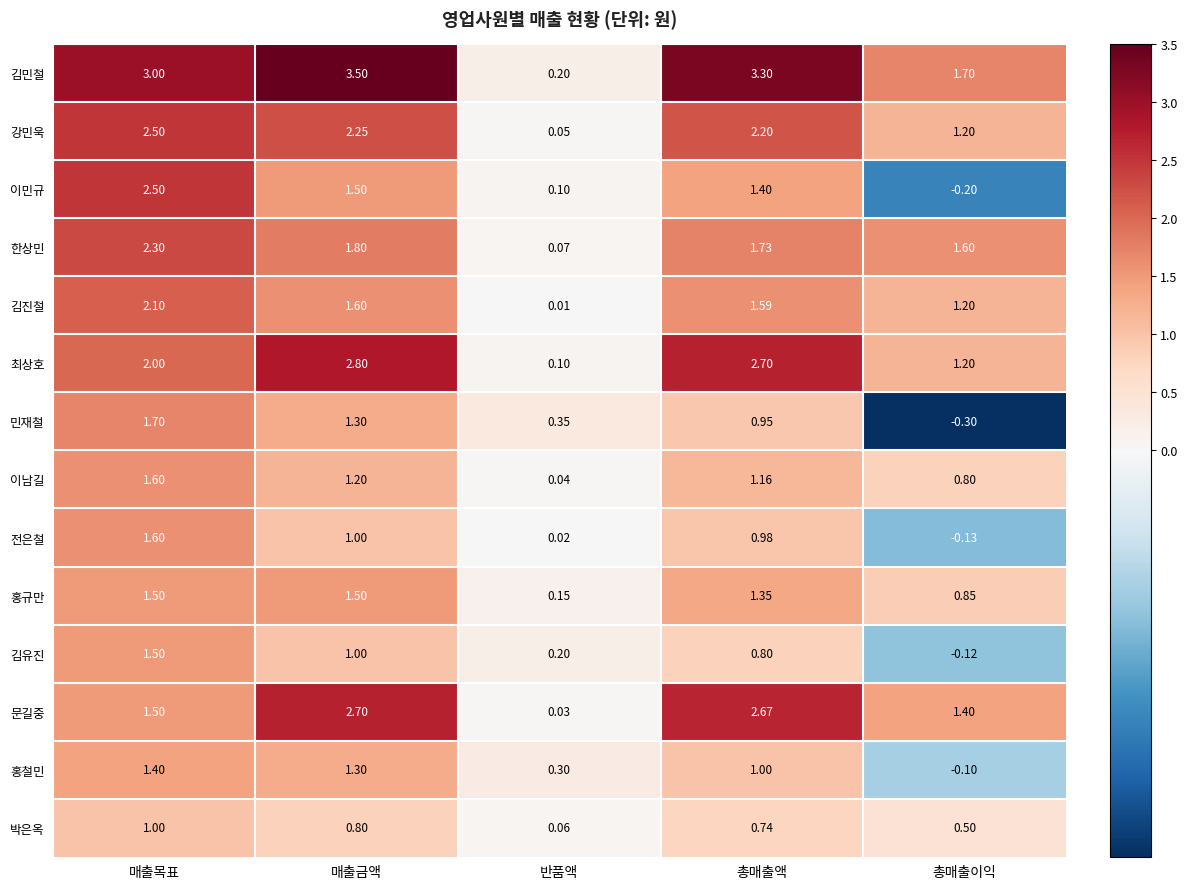

List the labels in order of 홍철민 value, smallest first.

총매출이익, 반품액, 총매출액, 매출금액, 매출목표